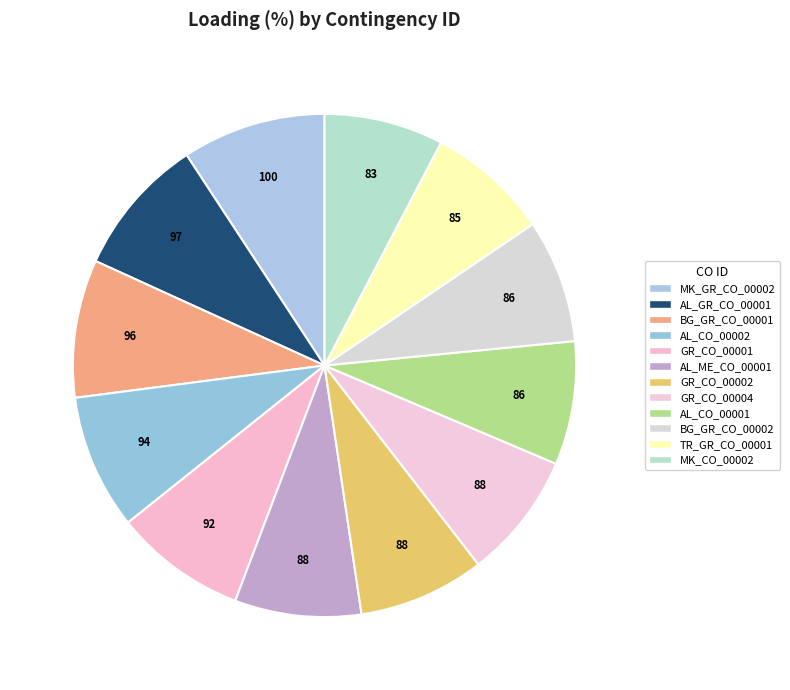

Does MK_GR_CO_00002 represent more than half of the total?

No